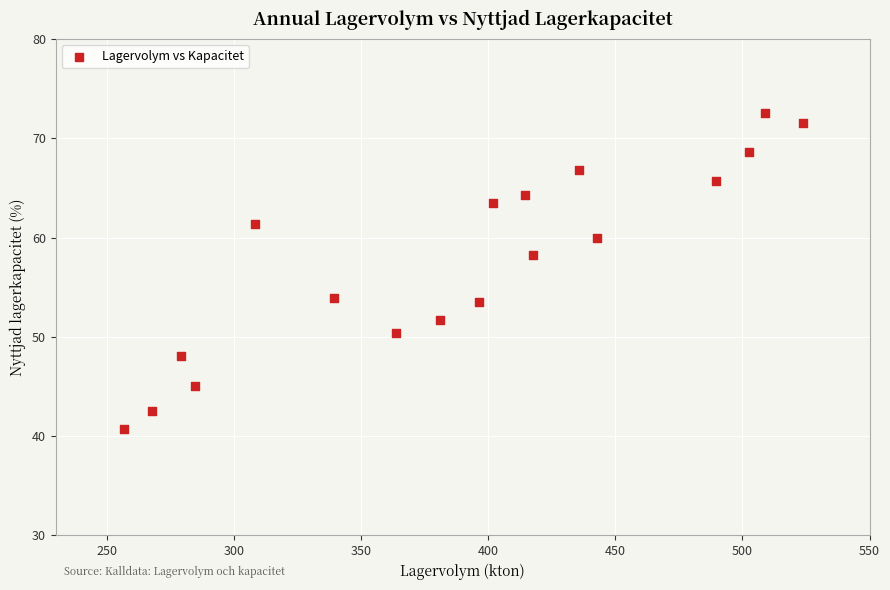

What is the range of Y values (max minus min)?

31.8